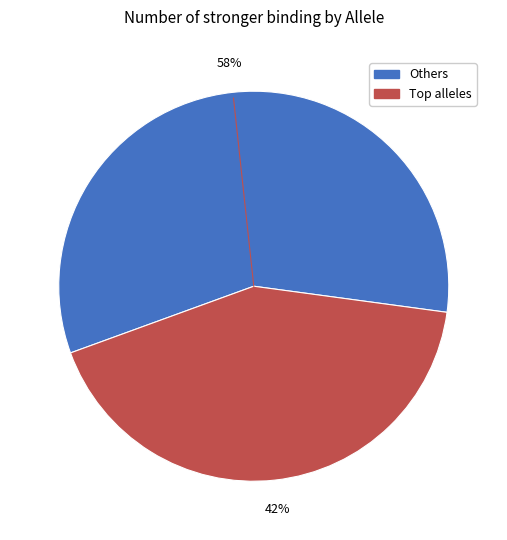

Is there a majority slice in this chart?

Yes